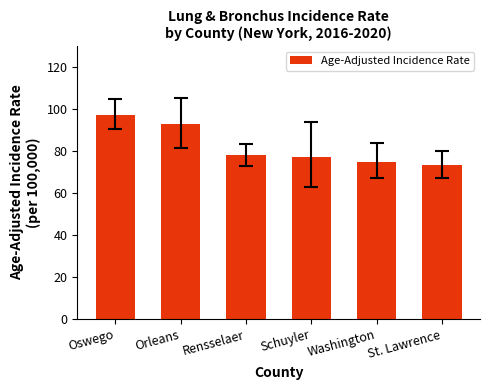

What is the label of the 4th bar from the right?

Rensselaer